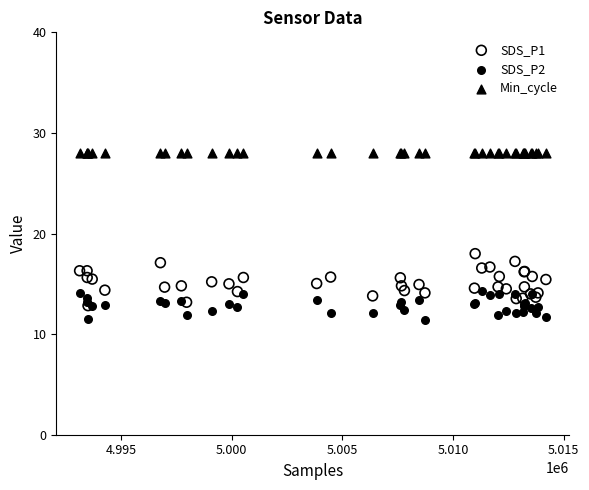

Across all series, what Y value is closest to 19?

18.0